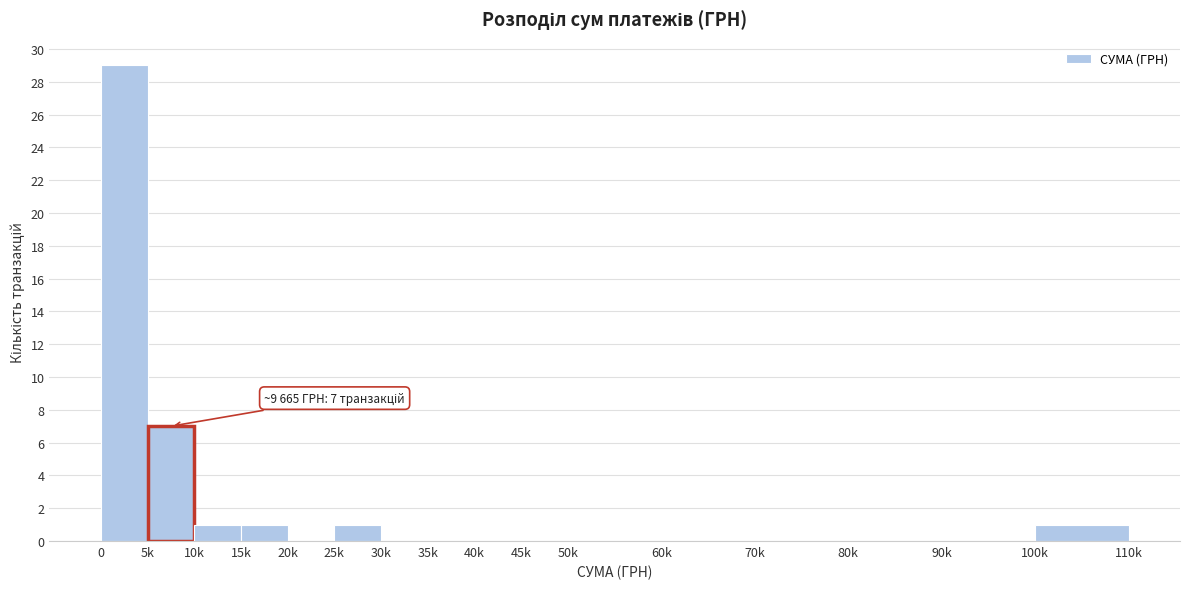

Reading left to right, extract all data points from this chart.

0=29	5k=7	10k=1	15k=1	20k=0	25k=1	30k=0	35k=0	40k=0	45k=0	50k=0	60k=0	70k=0	80k=0	90k=0	100k=1